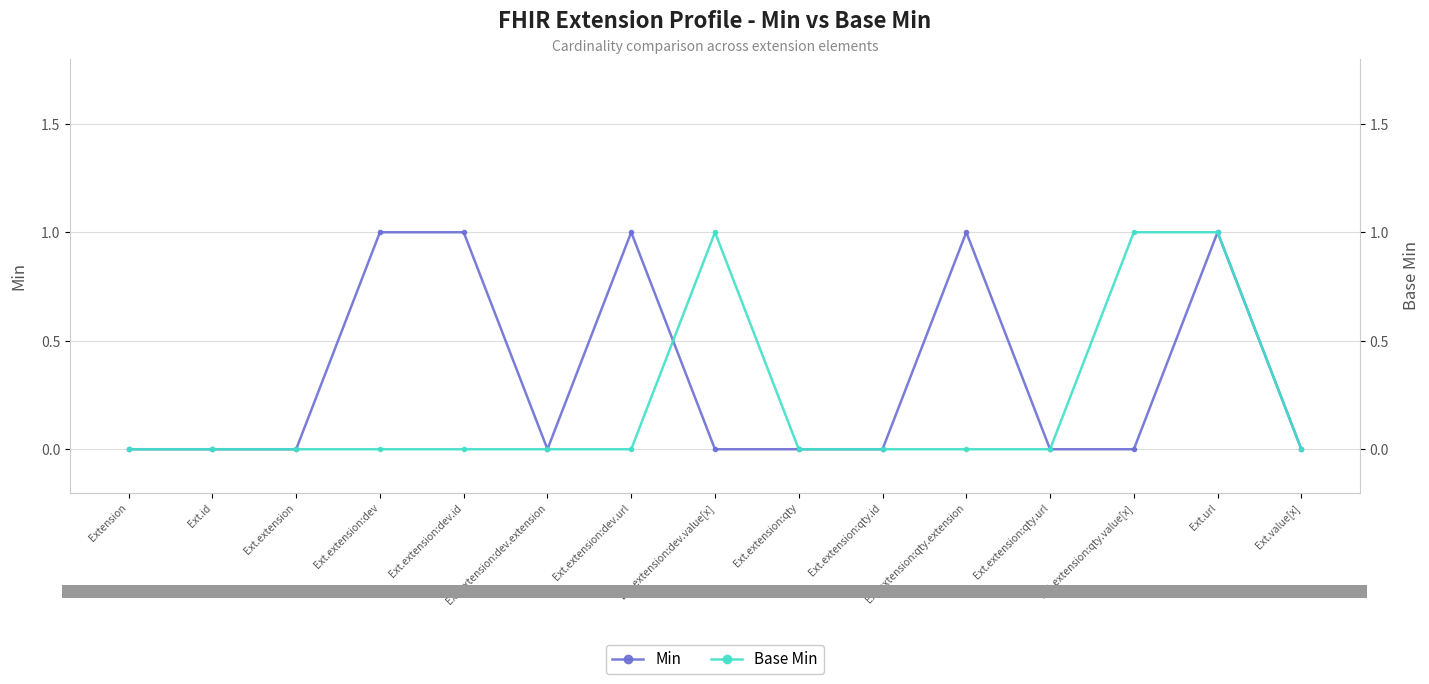

At how many categories does at least one series exceed 0?

7